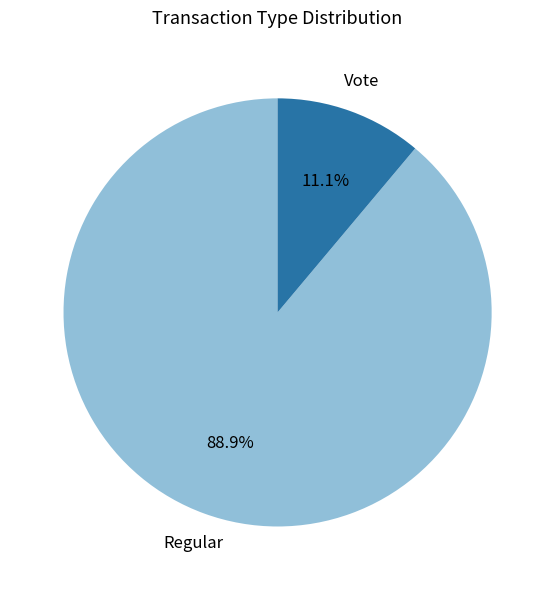

Which has a higher value, Regular or Vote?

Regular